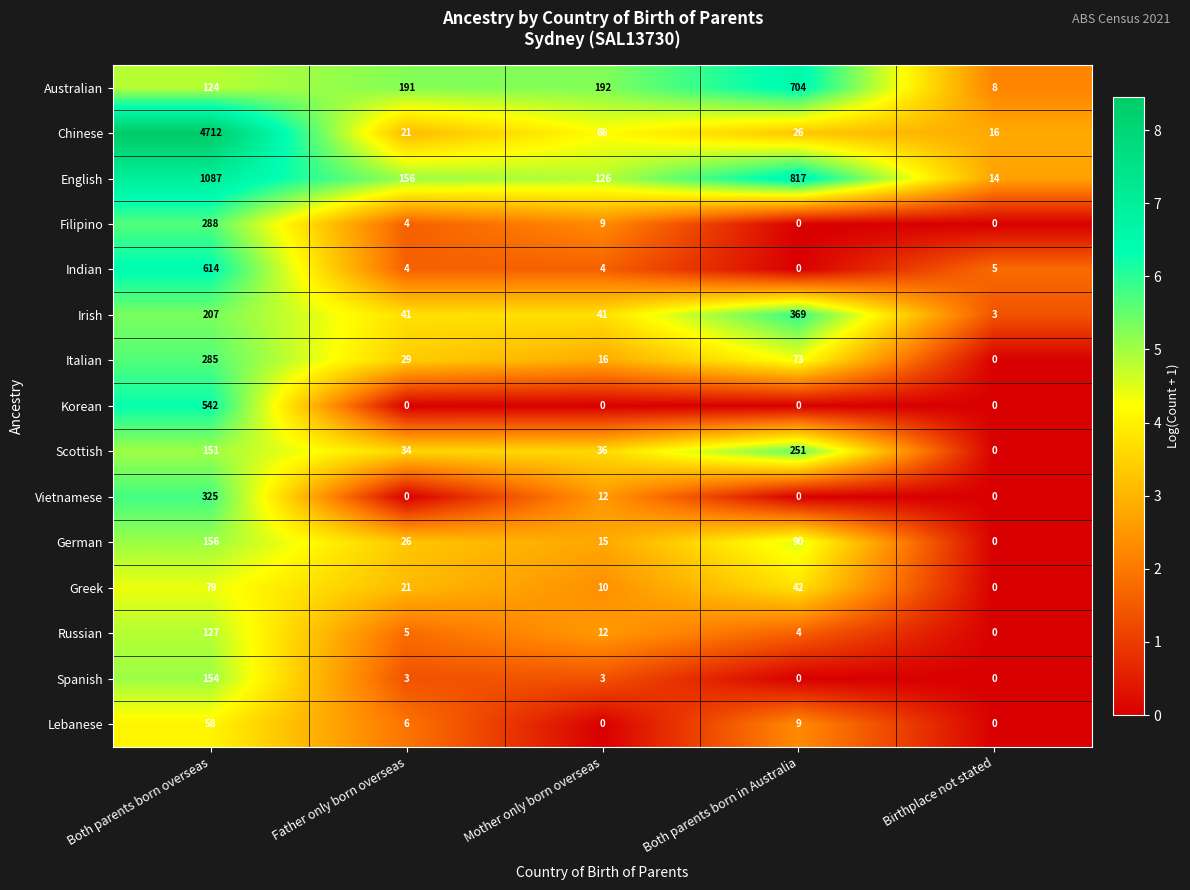

Rank the series by their maximum value, from lowest to highest.

Lebanese, Greek, Russian, Spanish, German, Scottish, Italian, Filipino, Vietnamese, Irish, Korean, Indian, Australian, English, Chinese